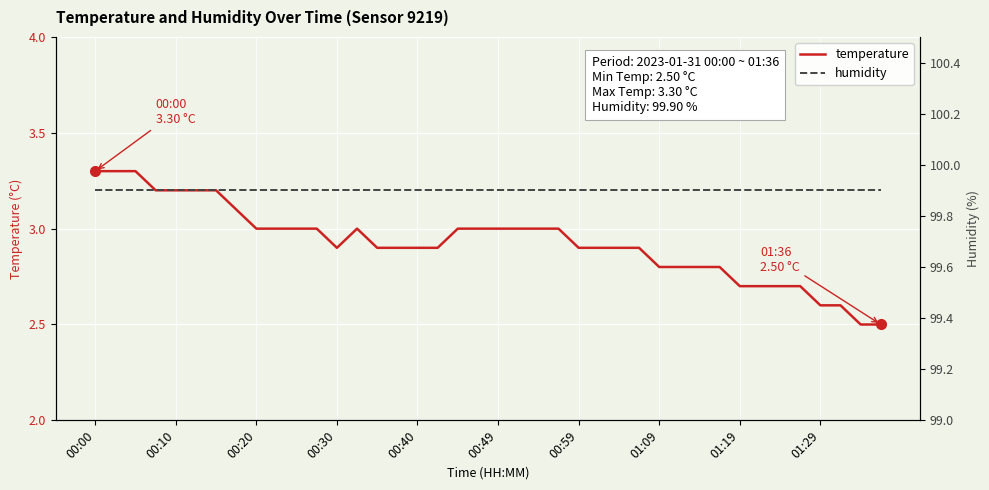

What are all the series names shown in the legend?

temperature, humidity